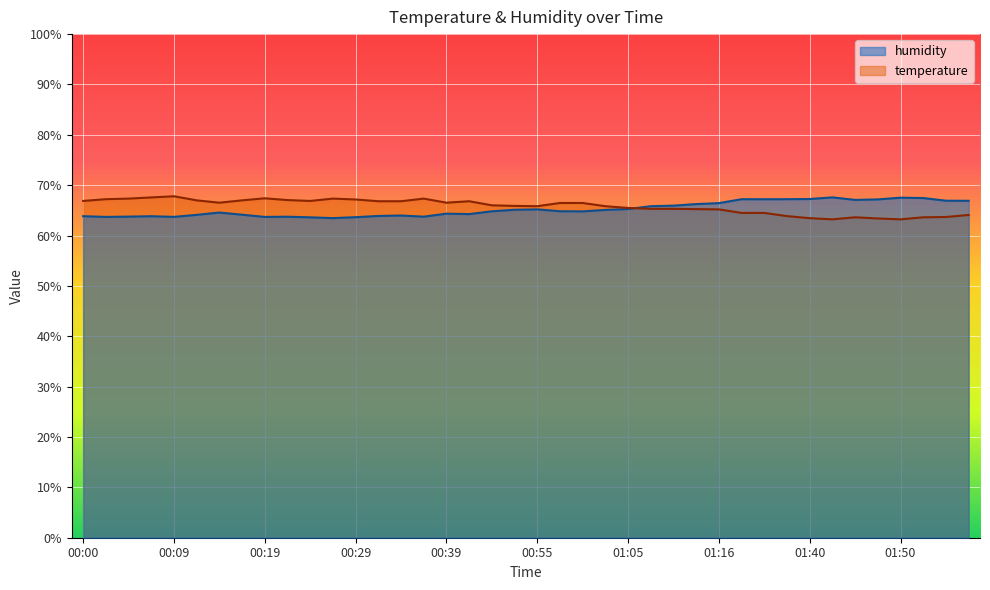

The value of temperature at 01:29 is 35.3. True or false?

False